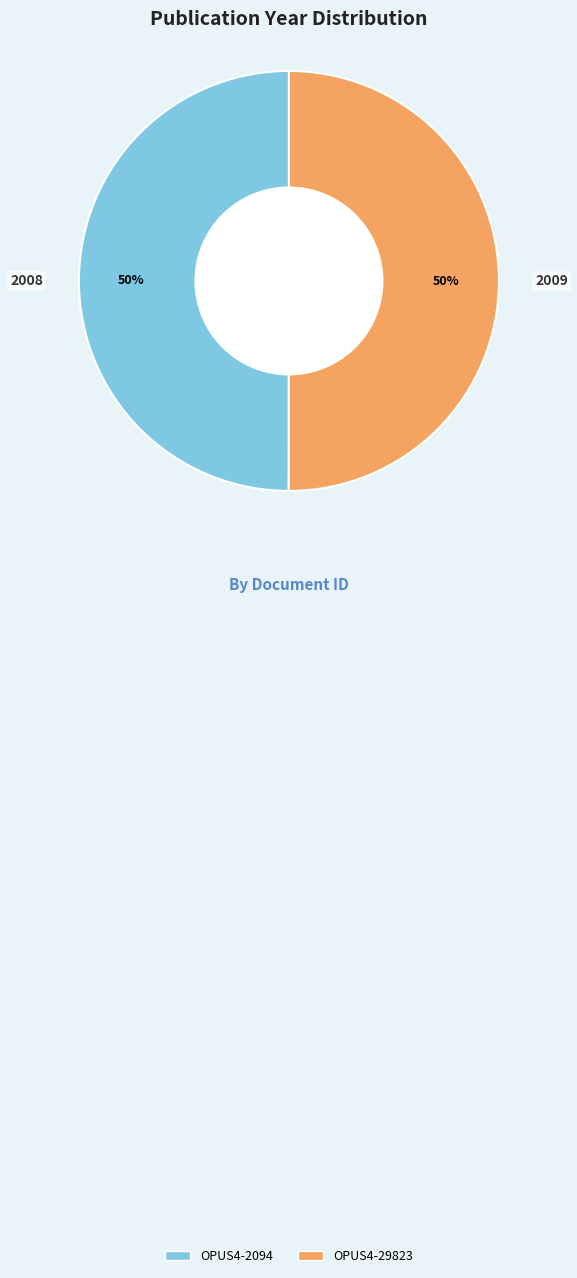

To the nearest percent, what percentage of the pie is OPUS4-29823?

50%